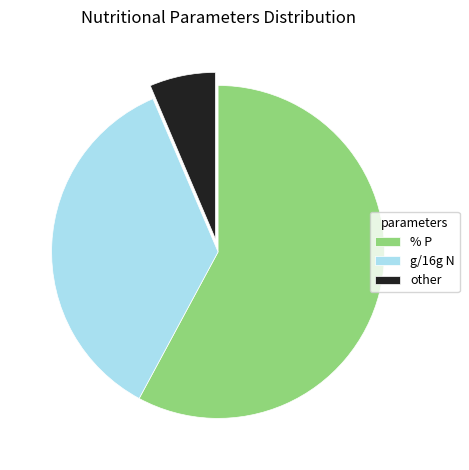

Rank the categories by value from lowest to highest.

other, g/16g N, % P